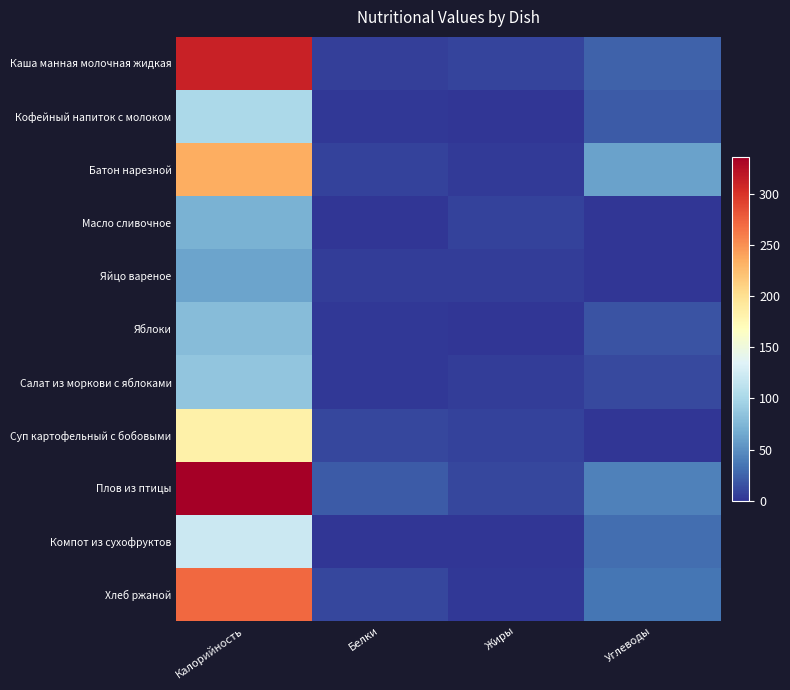

Which series has the largest total across all categories?

Плов из птицы